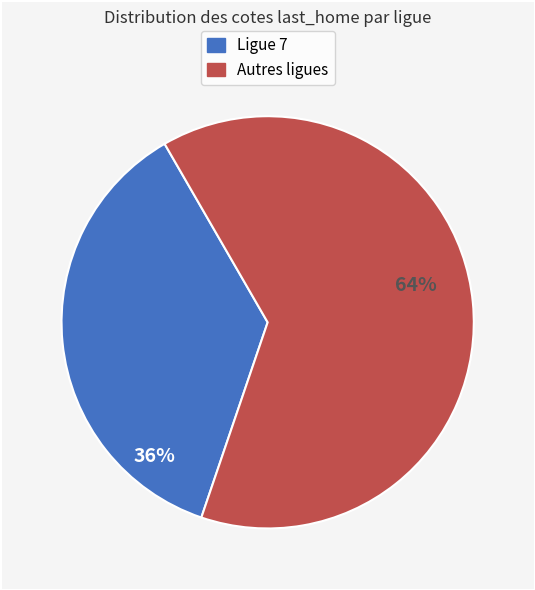

To the nearest percent, what is the average slice percentage?

50%